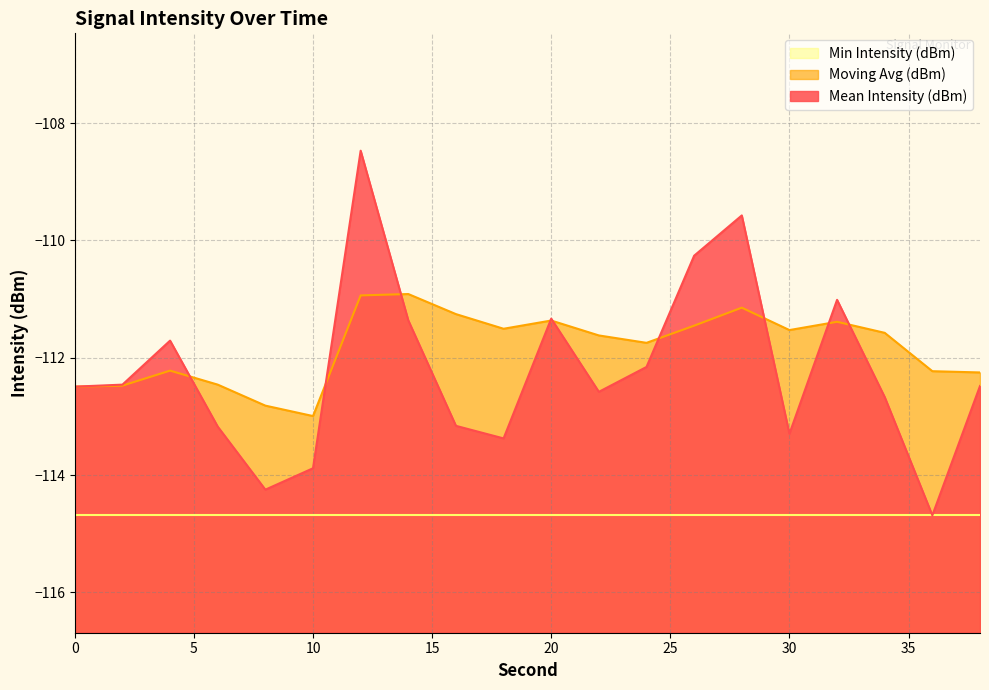

Reading right to left, list all the values displayed in this chart.

Mean Intensity (dBm): 38=-112.5	36=-114.7	34=-112.7	32=-111.0	30=-113.3	28=-109.6	26=-110.3	24=-112.2	22=-112.6	20=-111.3	18=-113.4	16=-113.2	14=-111.4	12=-108.5	10=-113.9	8=-114.2	6=-113.2	4=-111.7	2=-112.5	0=-112.5
Moving Avg (dBm): 38=-112.3	36=-112.2	34=-111.6	32=-111.4	30=-111.5	28=-111.1	26=-111.5	24=-111.7	22=-111.6	20=-111.4	18=-111.5	16=-111.3	14=-110.9	12=-110.9	10=-113.0	8=-112.8	6=-112.5	4=-112.2	2=-112.5	0=-112.5